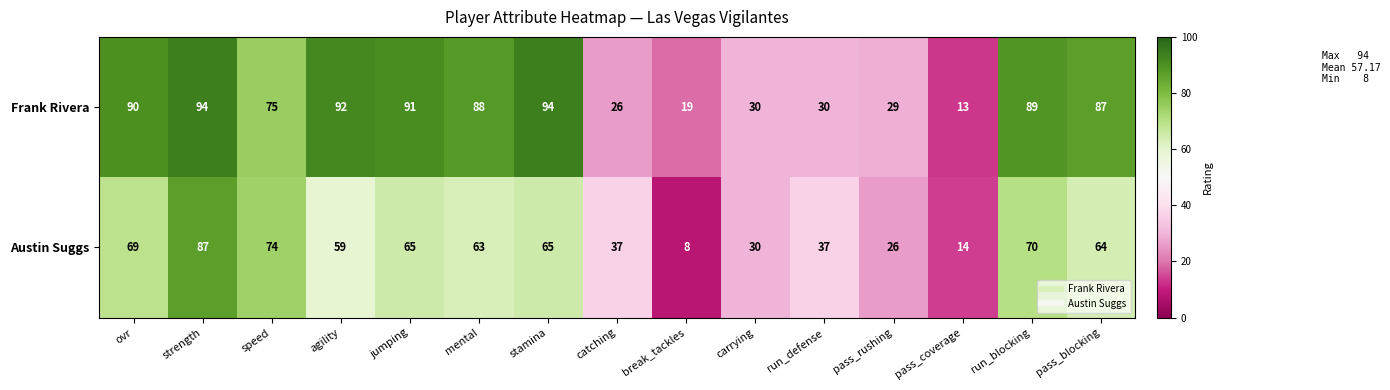

Which category has the lowest value across all series?

break_tackles